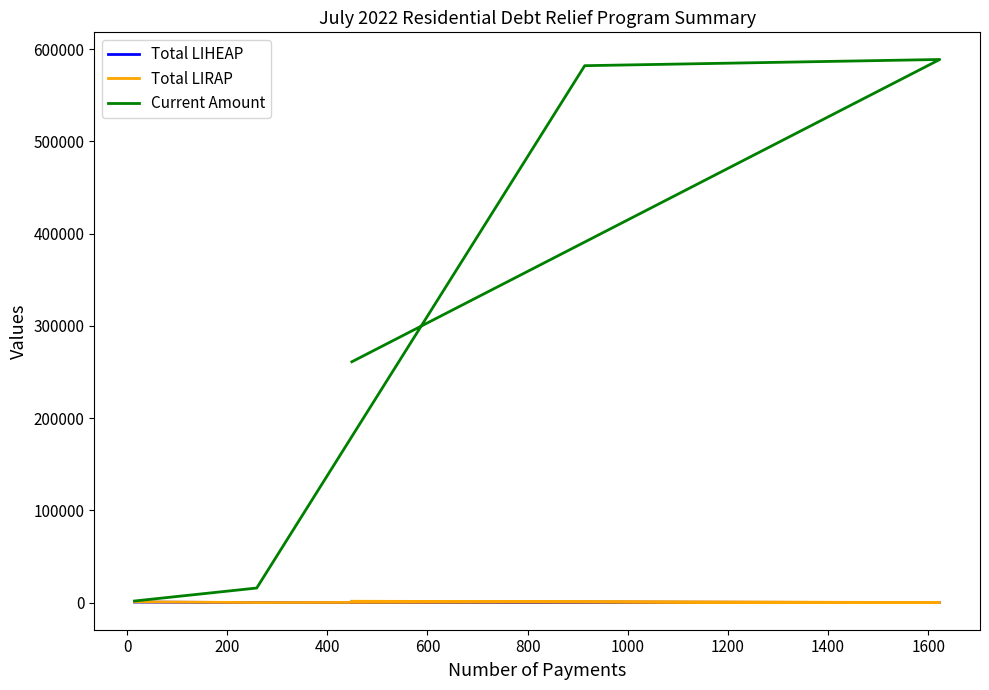

How many lines are shown in the chart?

3